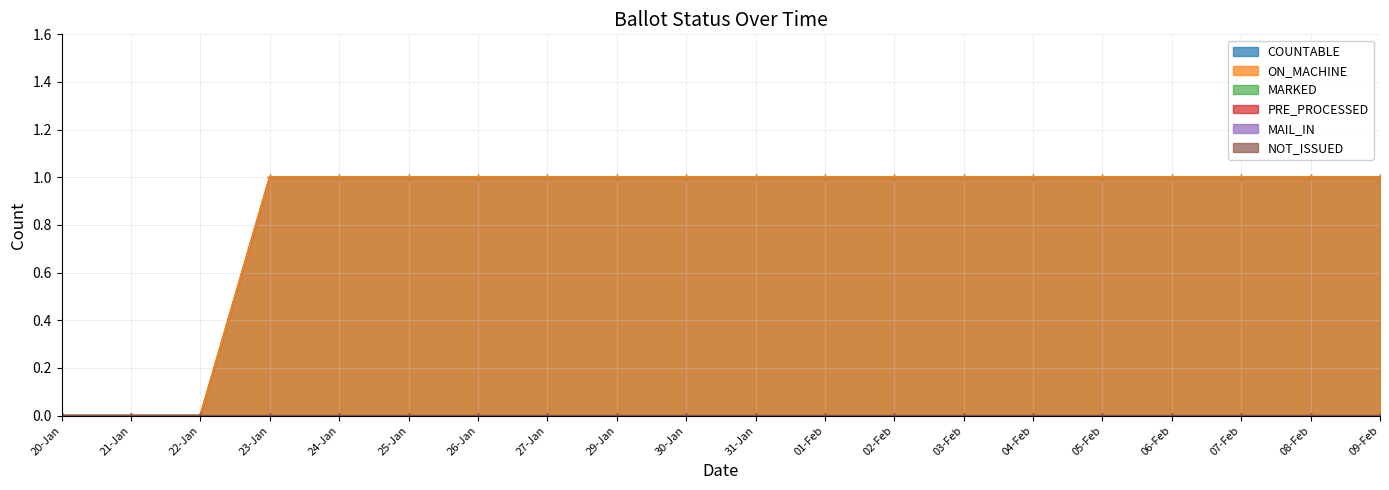

How many data points does each series have?

20